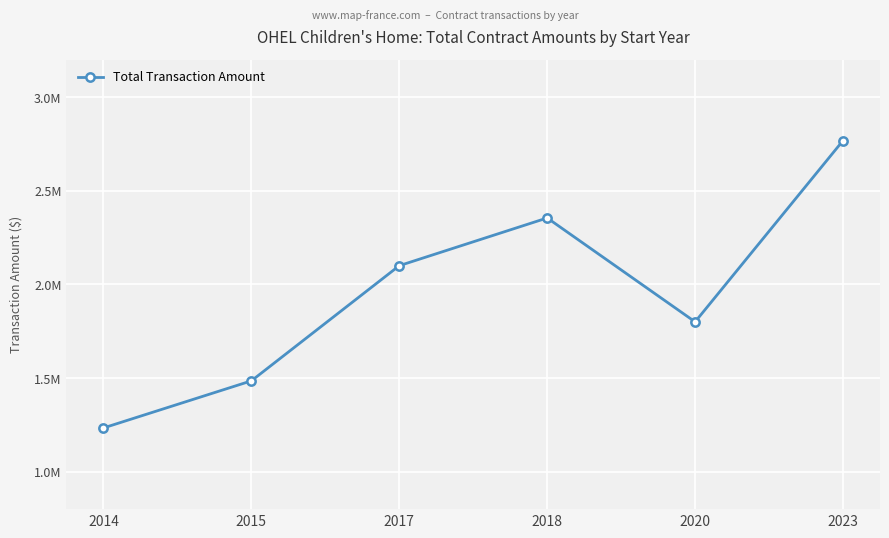

Where is the first local maximum?

2018